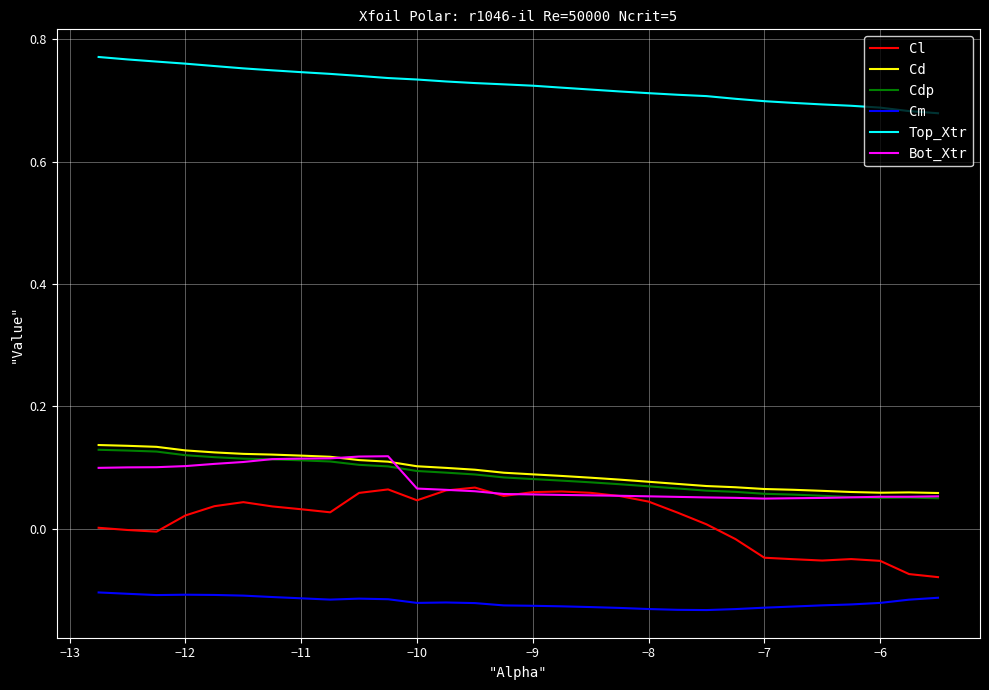

True or false: Cm and Top_Xtr intersect in this chart.

False